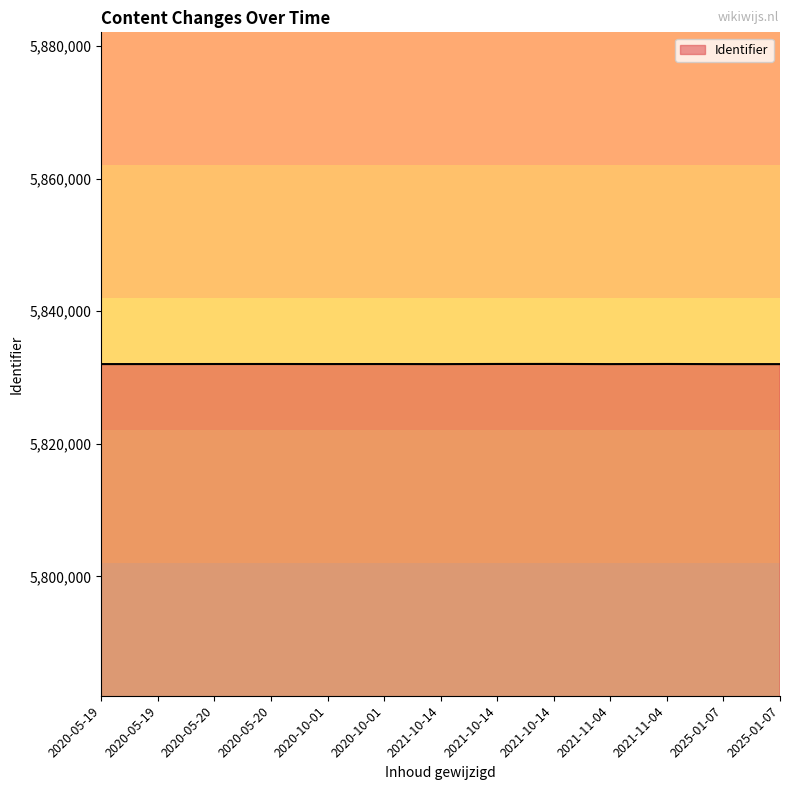

How many lines are shown in the chart?

1